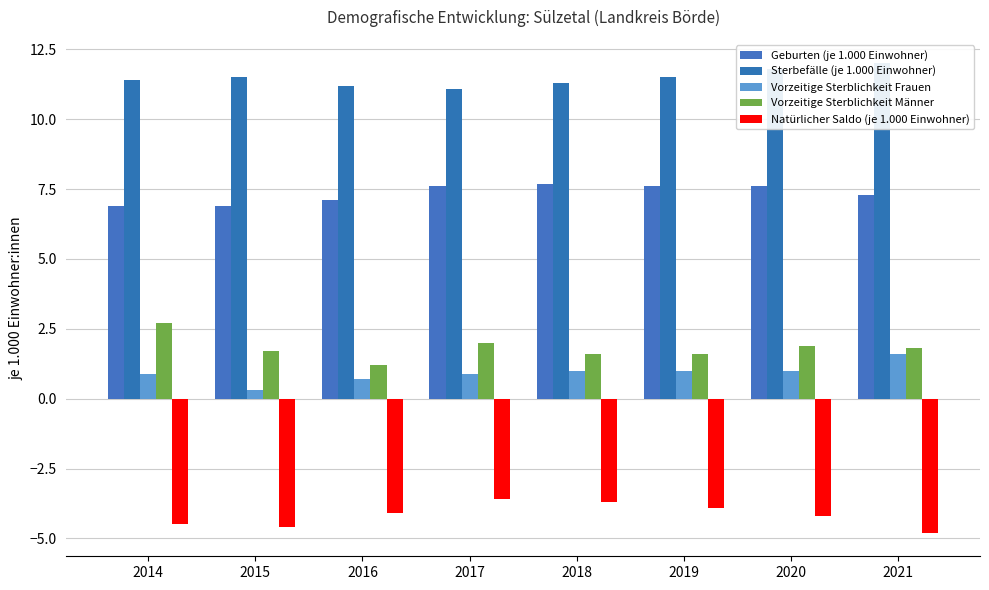

At 2016, list the series in order from largest to smallest.

Sterbefälle (je 1.000 Einwohner), Geburten (je 1.000 Einwohner), Vorzeitige Sterblichkeit Männer, Vorzeitige Sterblichkeit Frauen, Natürlicher Saldo (je 1.000 Einwohner)